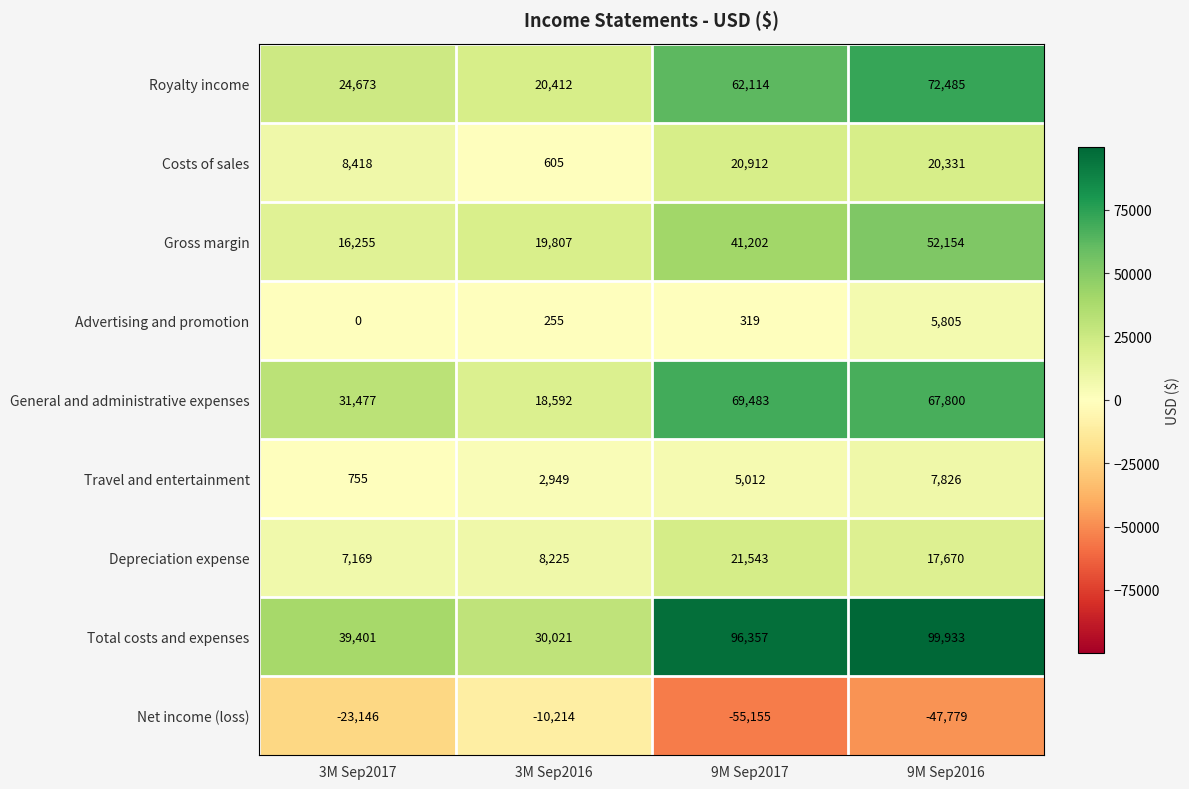

Is the value of Costs of sales at 9M Sep2016 greater than the value of Net income (loss) at 9M Sep2017?

Yes